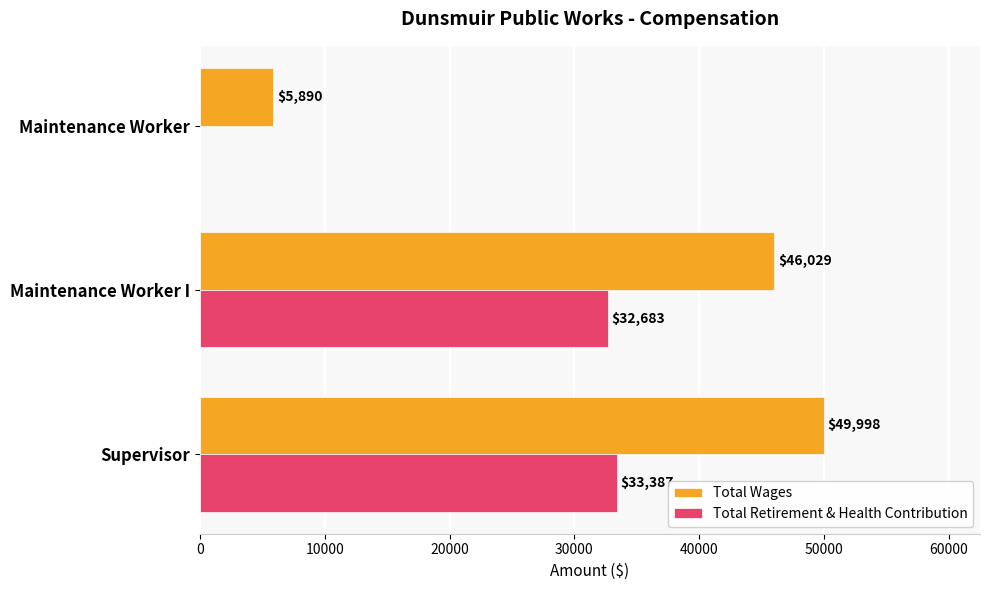

The Total Wages series shows 46029 at Maintenance Worker I. True or false?

True